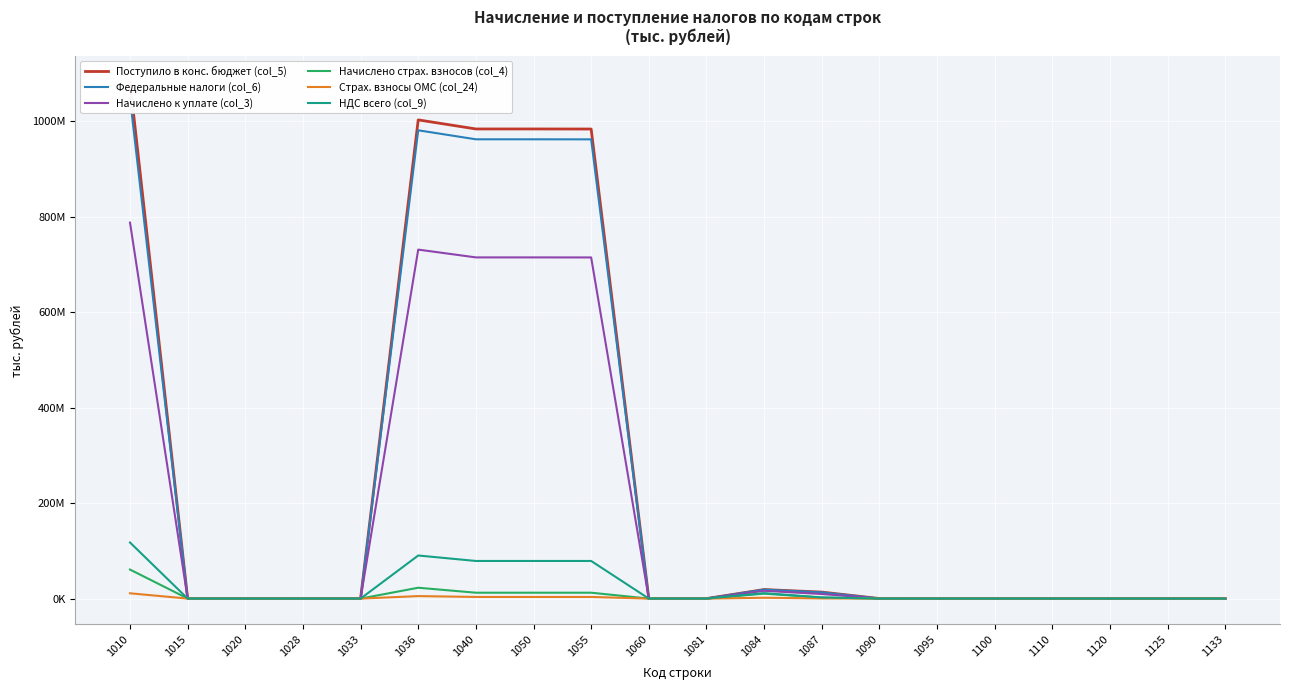

Between which two adjacent categories do Федеральные налоги (col_6) and Начислено к уплате (col_3) first intersect?

1010 and 1015